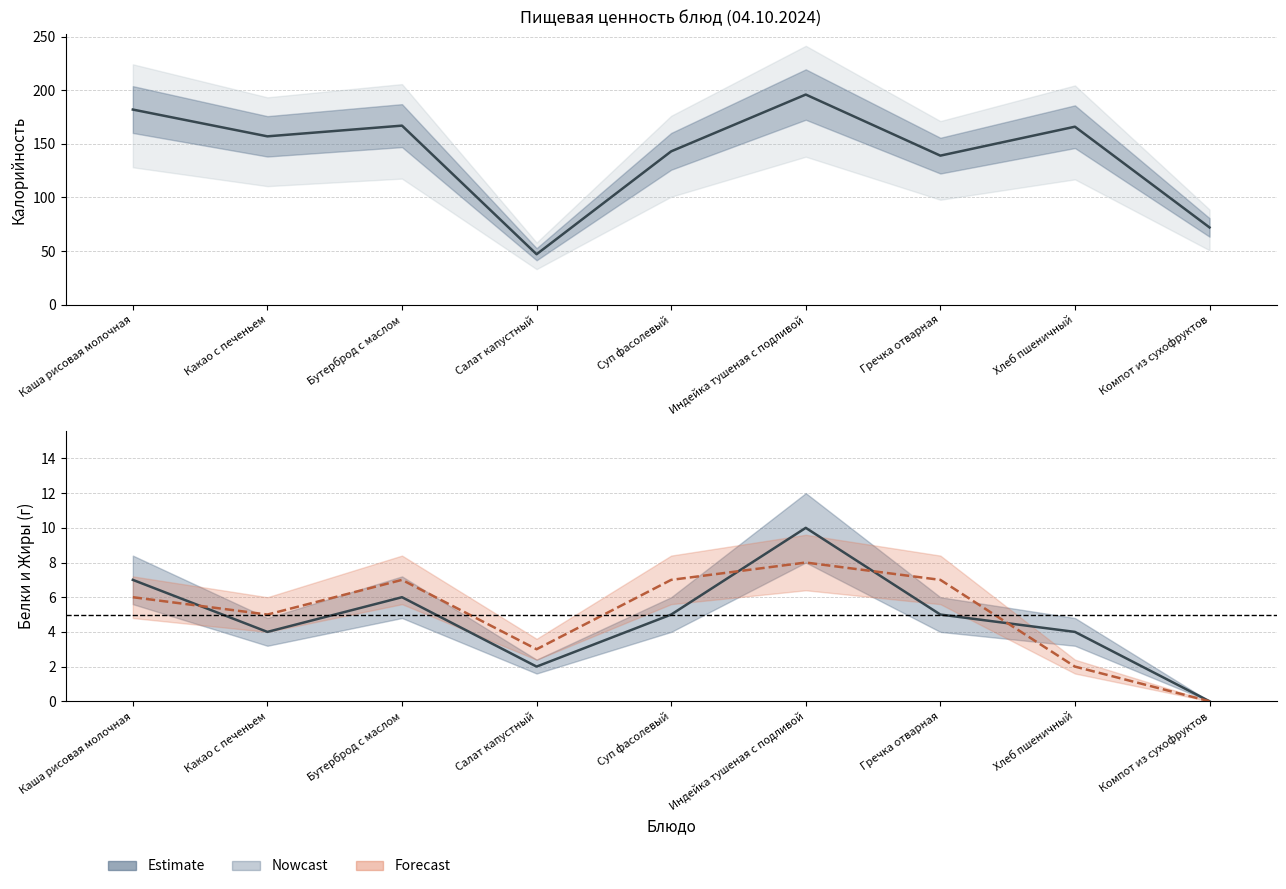

What is the difference between the highest and lowest values at Какао с печеньем?

153